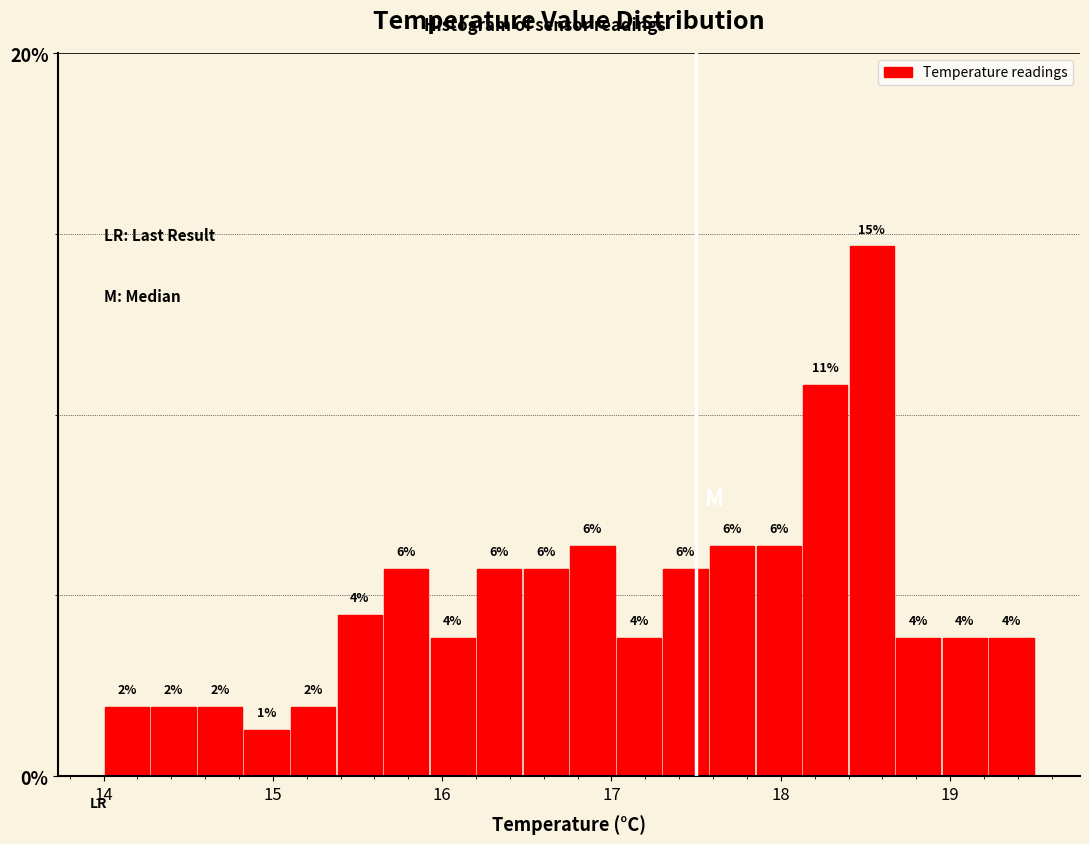

Read against the x-axis, roughly where is the centre of the tallest bar?

18.5